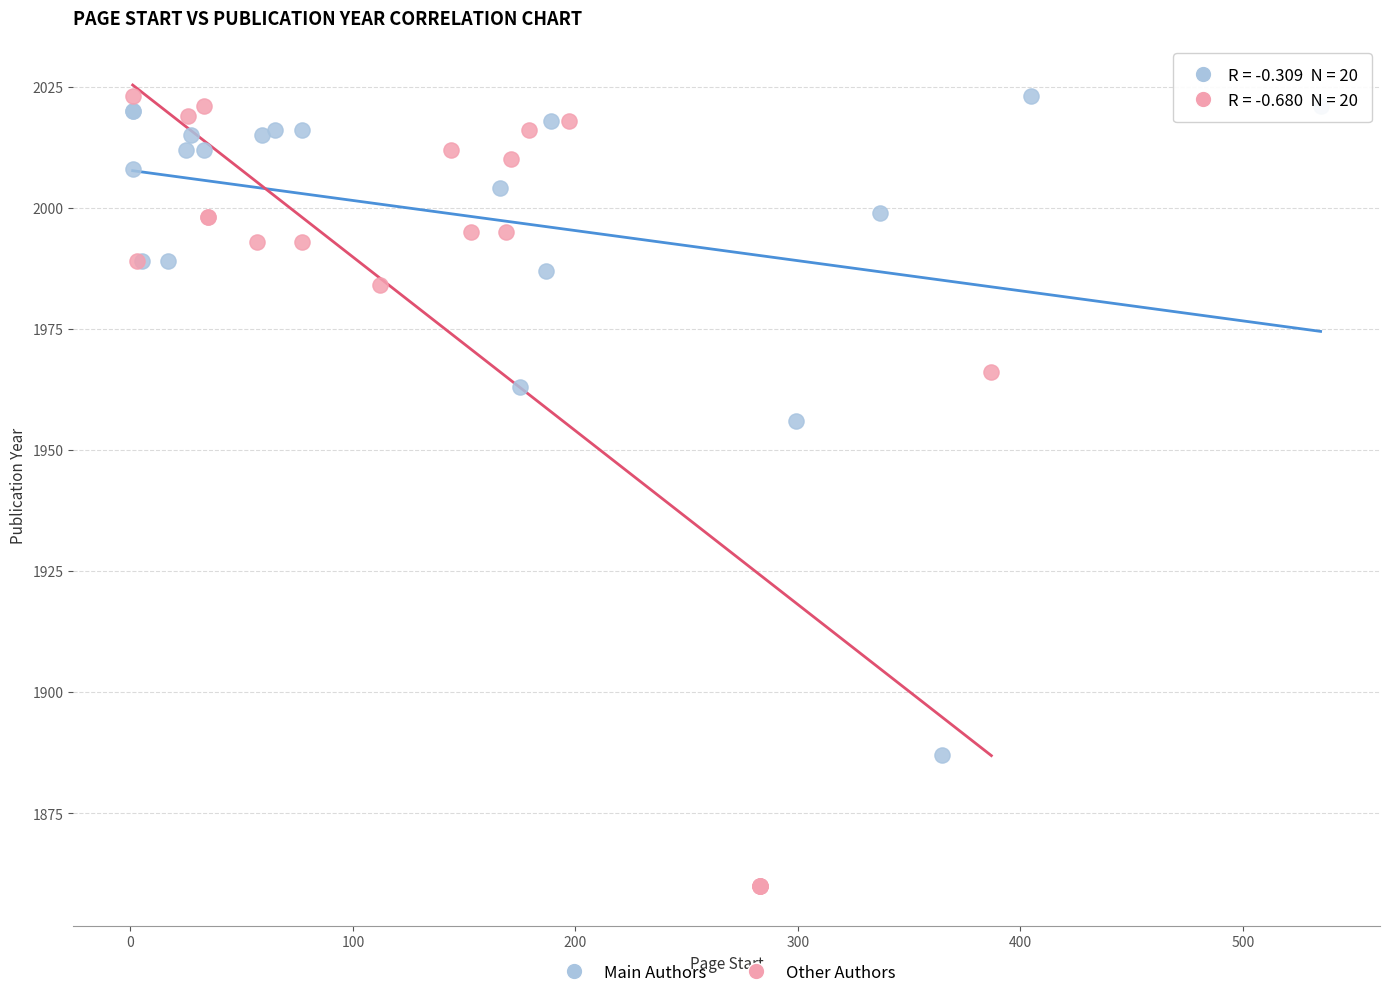

Which series has the largest Y range (max minus min)?

Other Authors